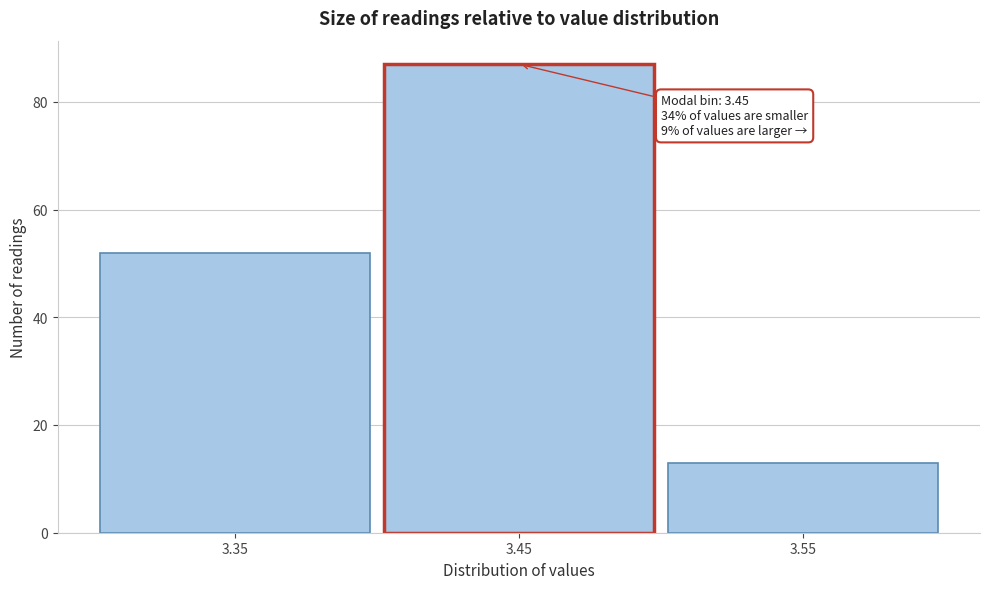

Reading left to right, what are all the values shown in this chart?

52	87	13